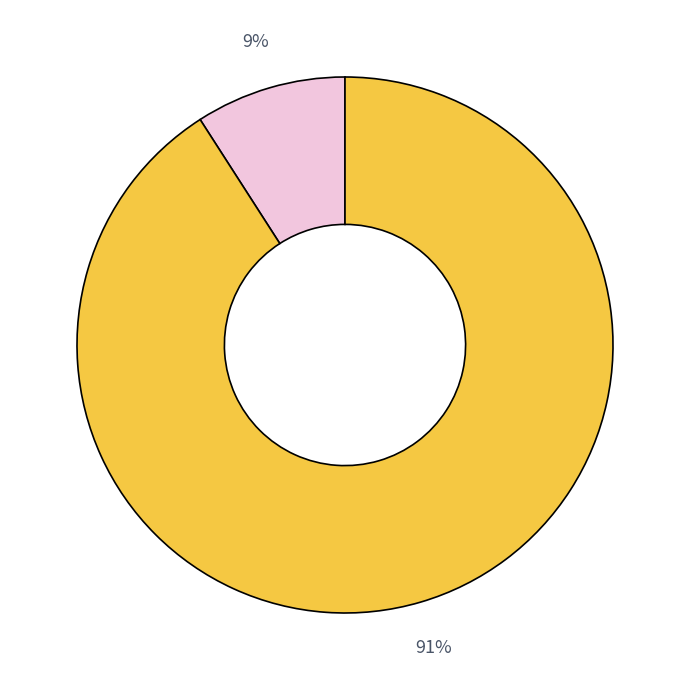

Does any single category account for the majority?

Yes